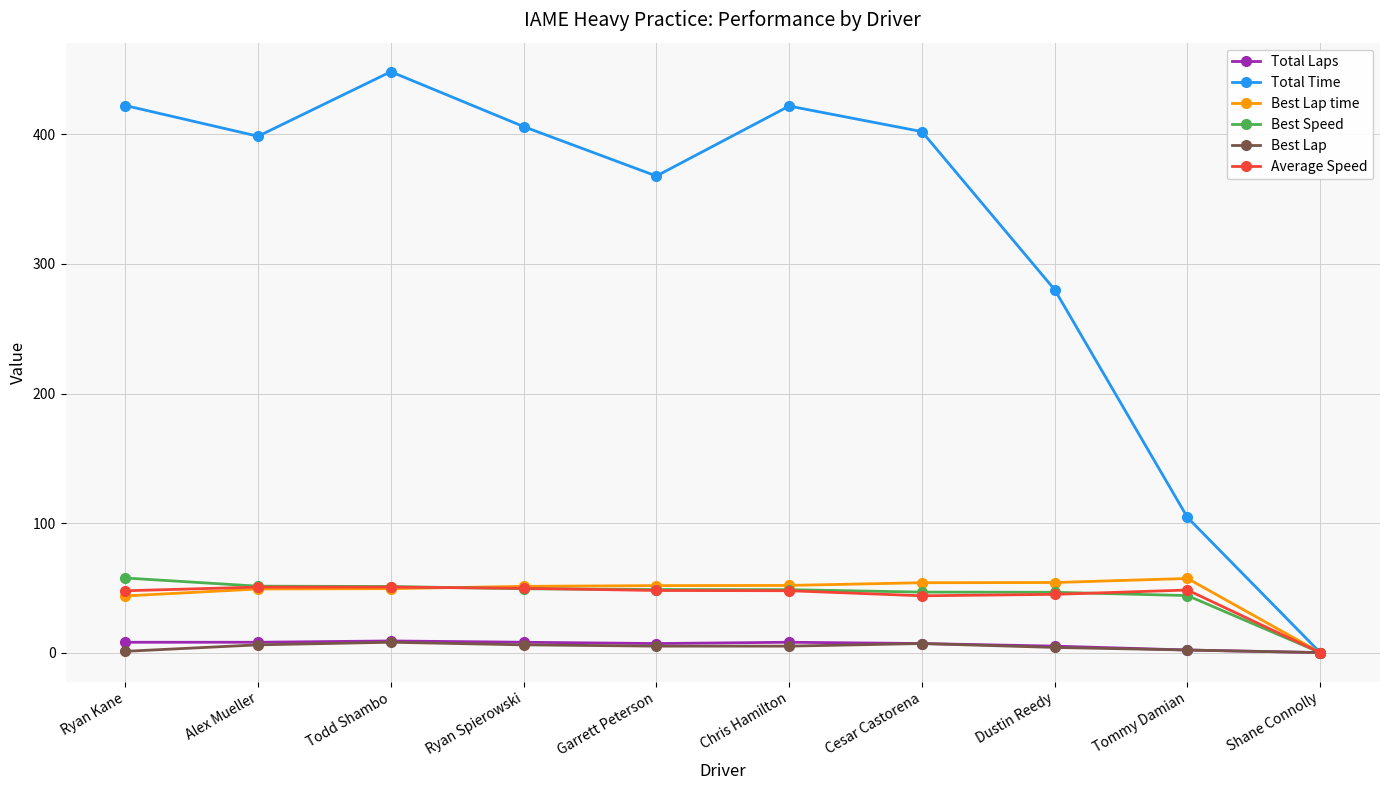

How many Best Lap values are between 2 and 6?

6